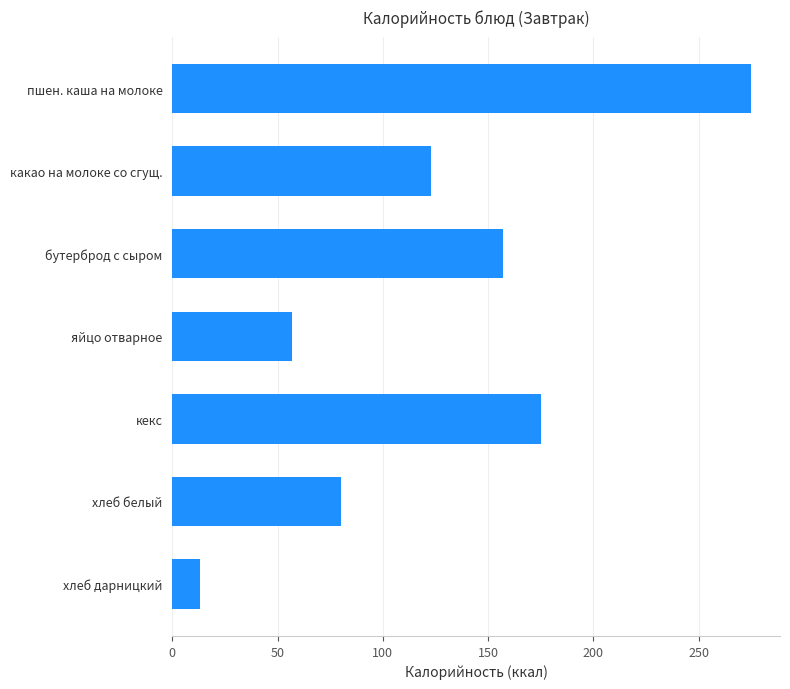

List the labels in order of value, largest first.

пшен. каша на молоке, кекс, бутерброд с сыром, какао на молоке со сгущ., хлеб белый, яйцо отварное, хлеб дарницкий